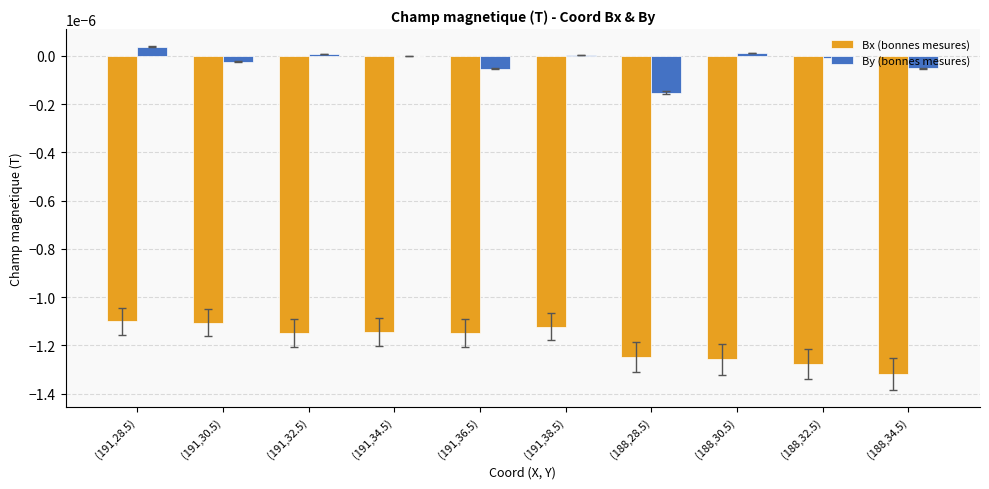

Between (191,32.5) and (188,28.5), which series saw the biggest shift?

By (bonnes mesures)